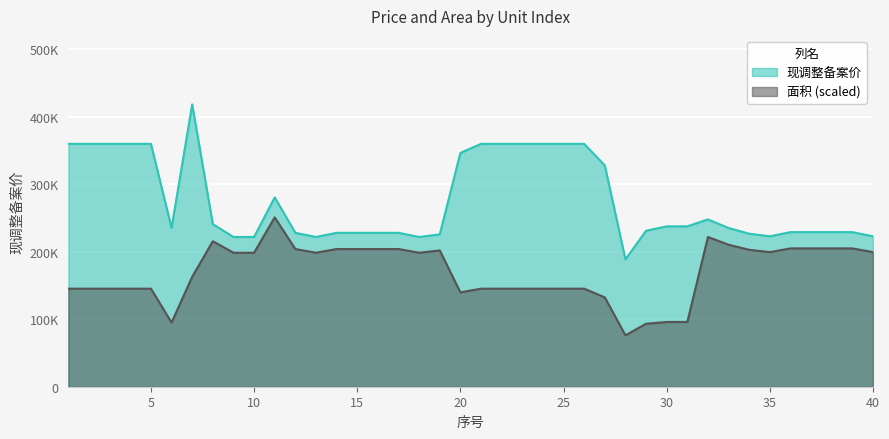

Which series has the largest total across all categories?

现调整备案价